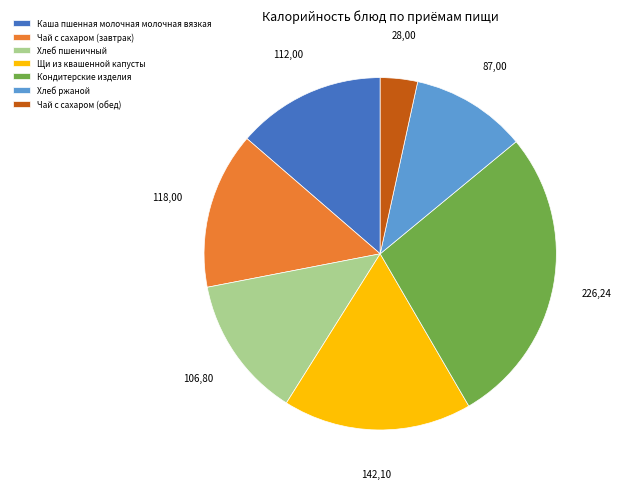

How many segments does this pie chart have?

7